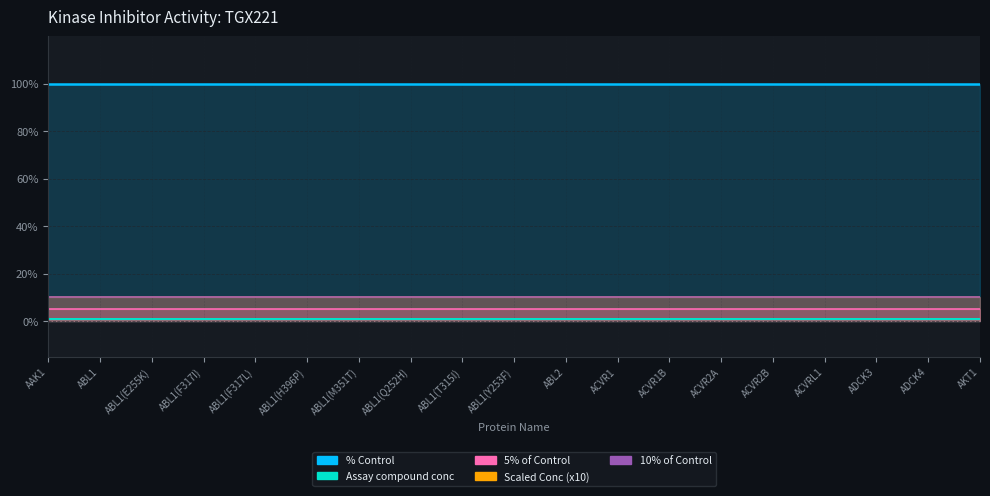

Between ABL1(F317L) and ADCK3, which series saw the biggest shift?

% Control